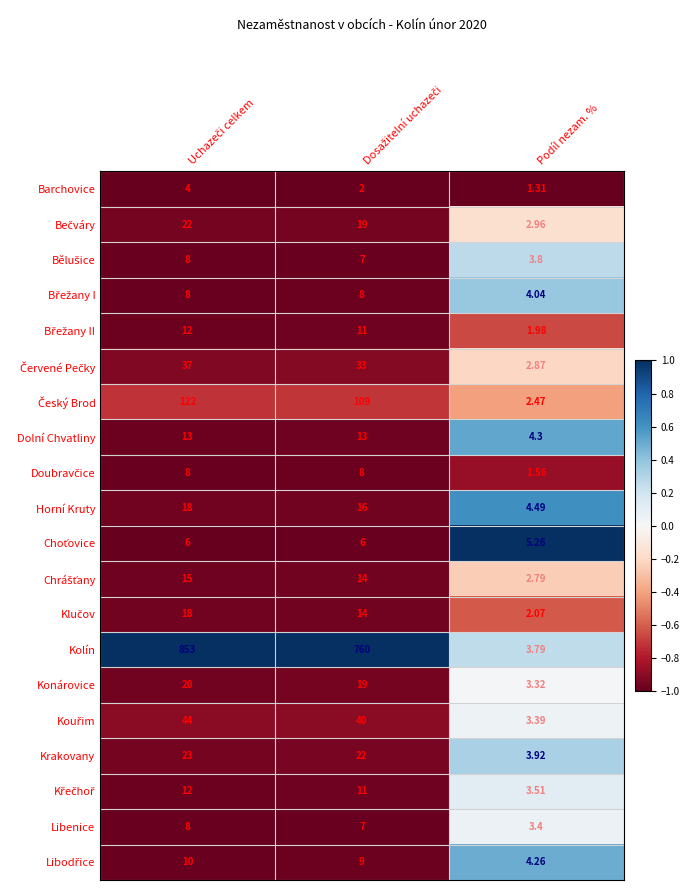

Which series has the widest spread of values?

Kolín